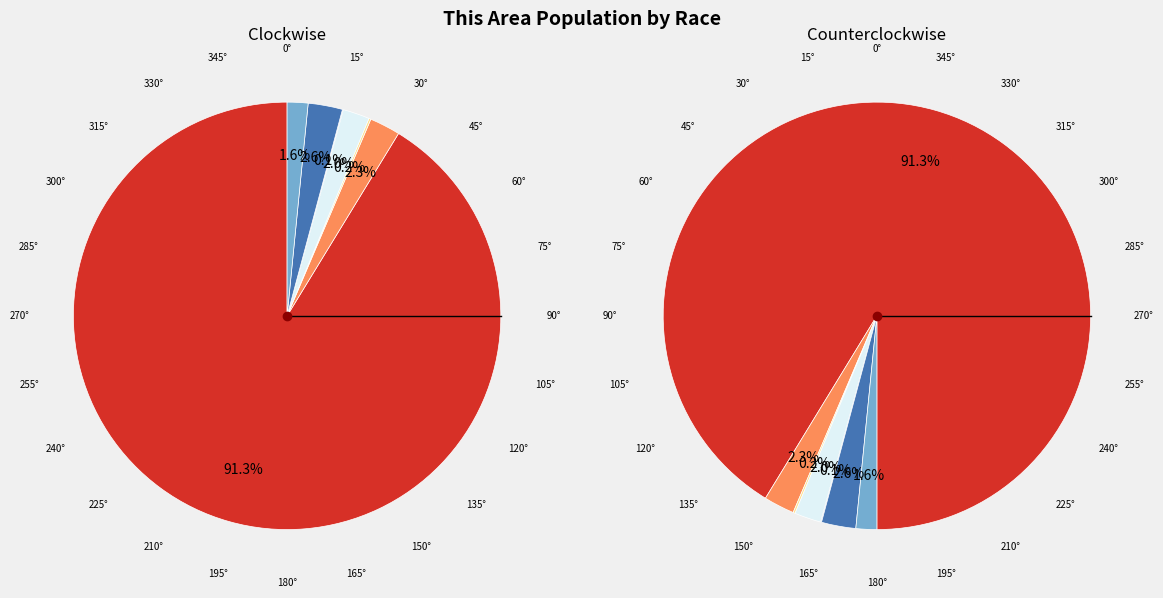

What percentage is the Black or African American alone slice, to the nearest percent?

2%